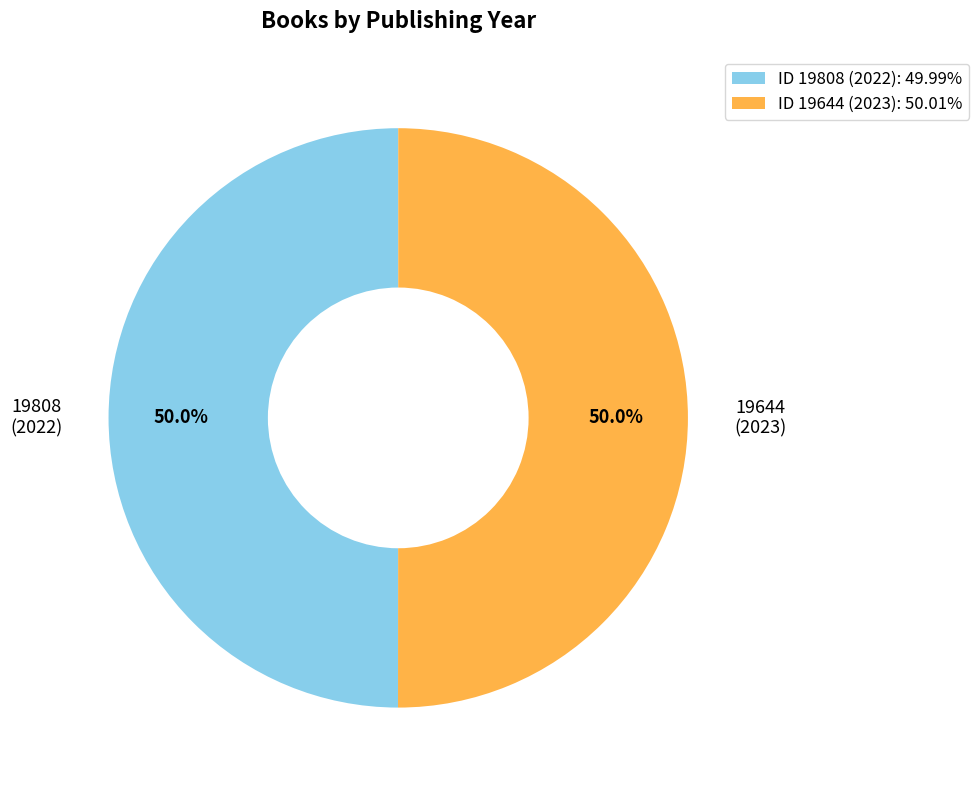

Count the number of slices in the pie.

2